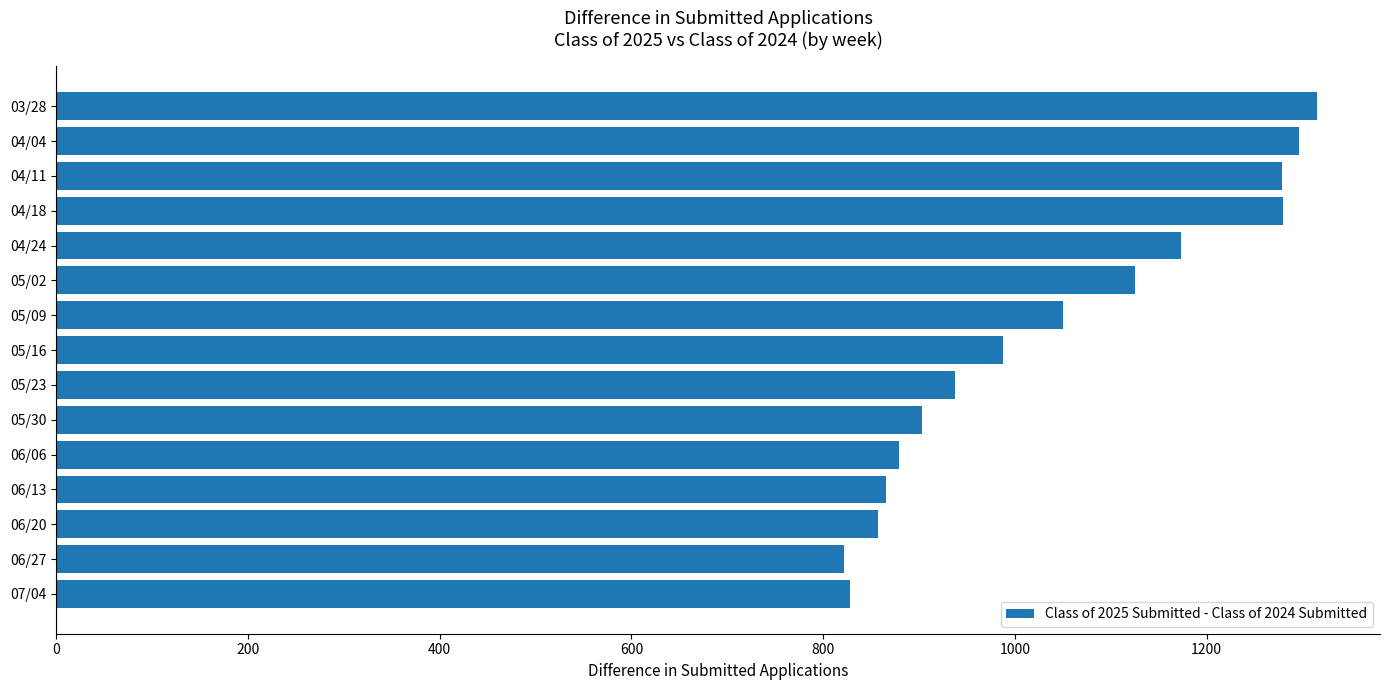

What is the sum of all values?

15597